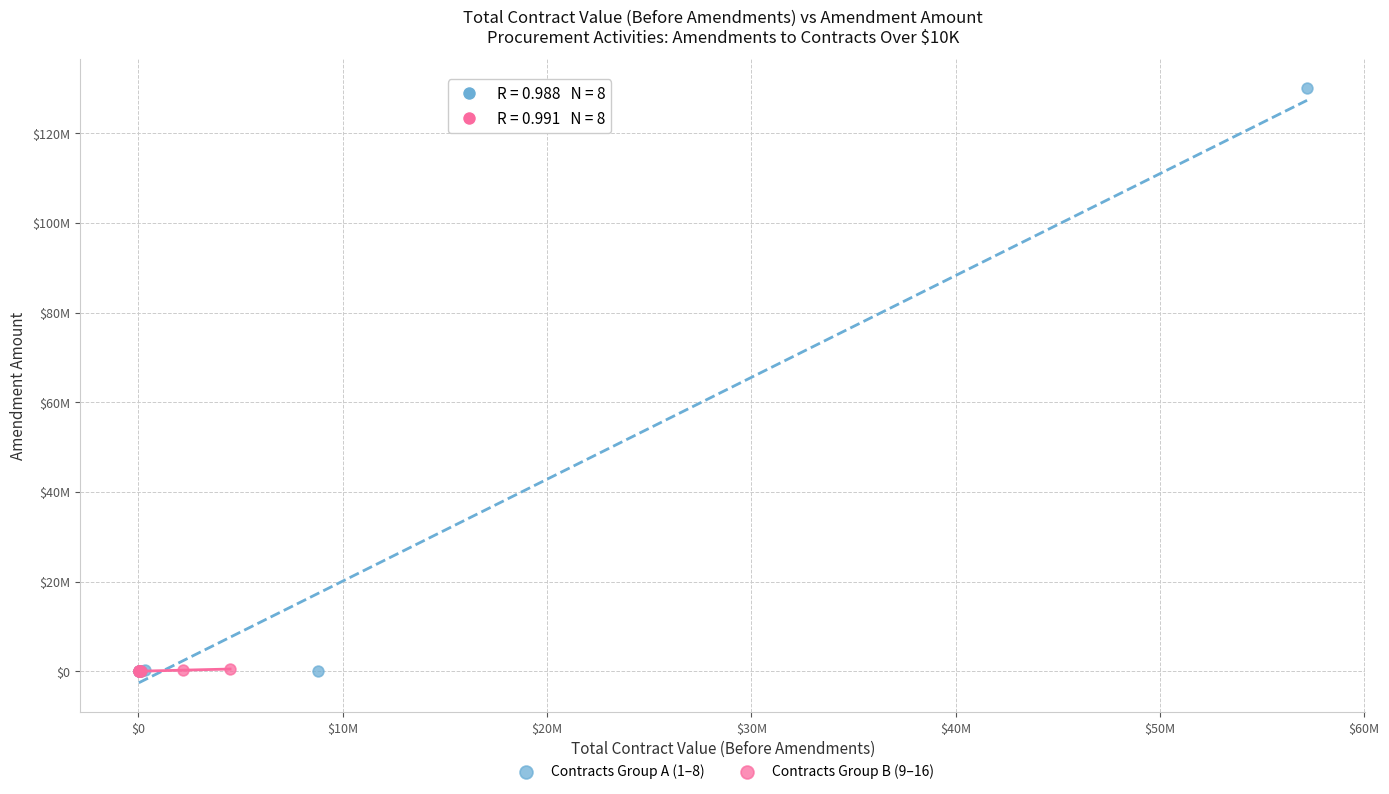

What are all the series names shown in the legend?

Contracts Group A (1–8), Contracts Group B (9–16)